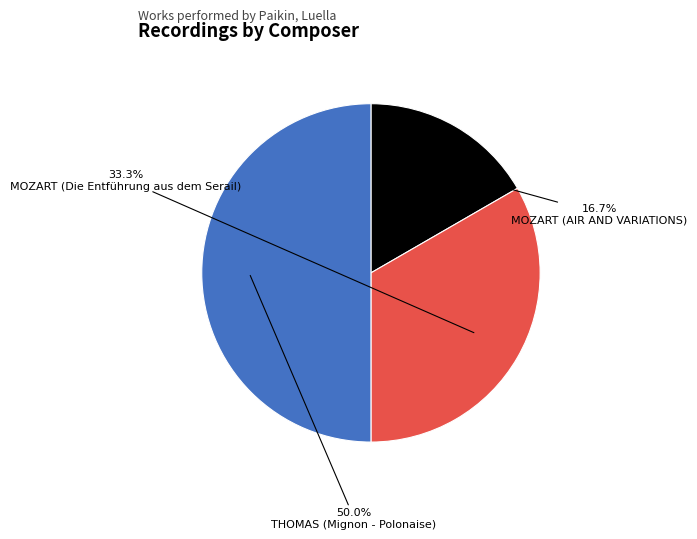

Rank the categories by value from highest to lowest.

THOMAS (Mignon - Polonaise), MOZART (Die Entführung aus dem Serail), MOZART (AIR AND VARIATIONS)